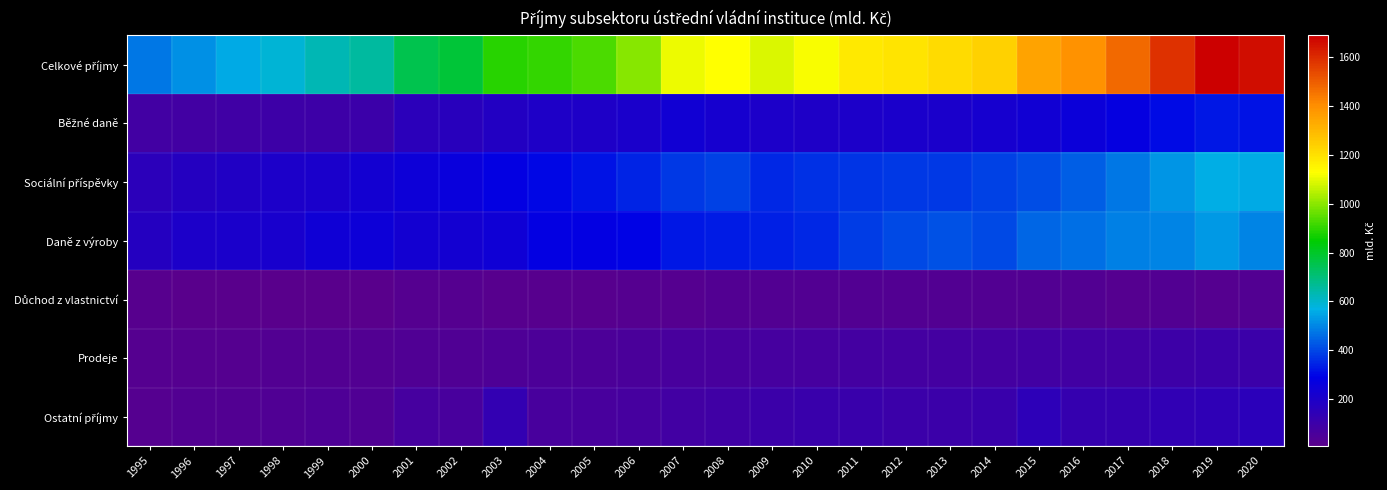

At which category is the sum across all series the highest?

2019